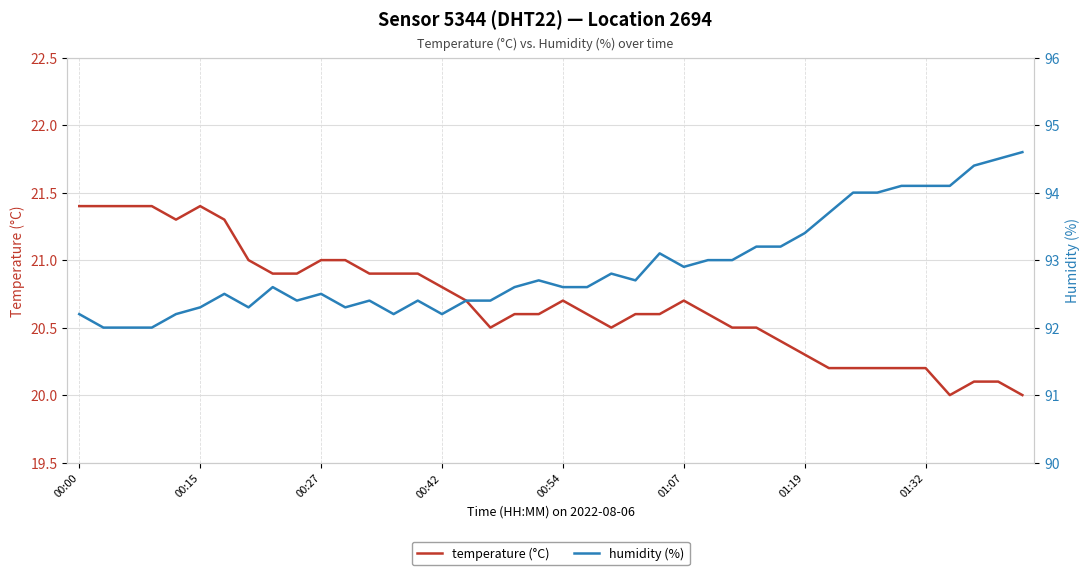

What is the sum of all humidity (%) values?

3716.6